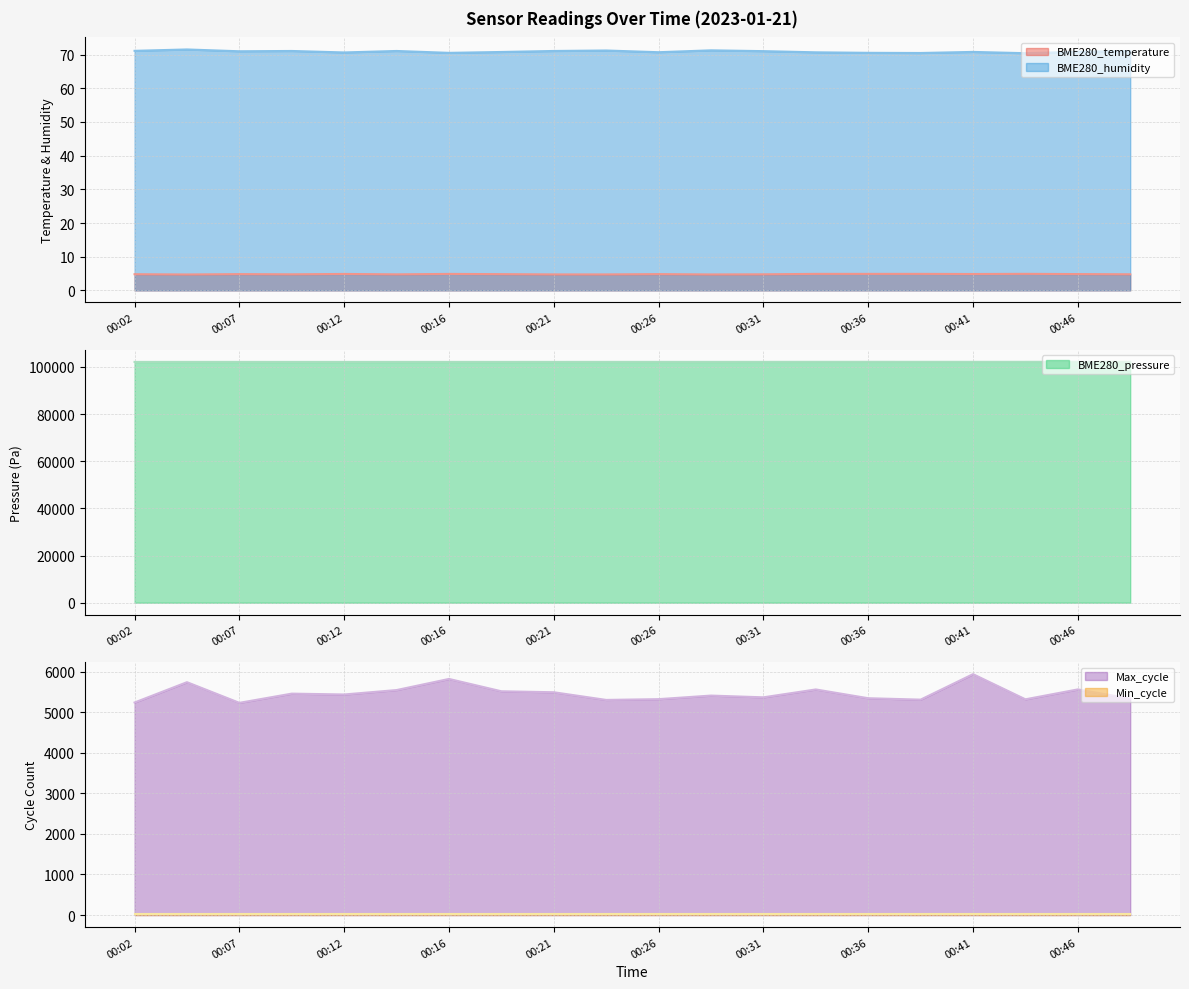

At which category does the chart reach its minimum across all series?

00:04